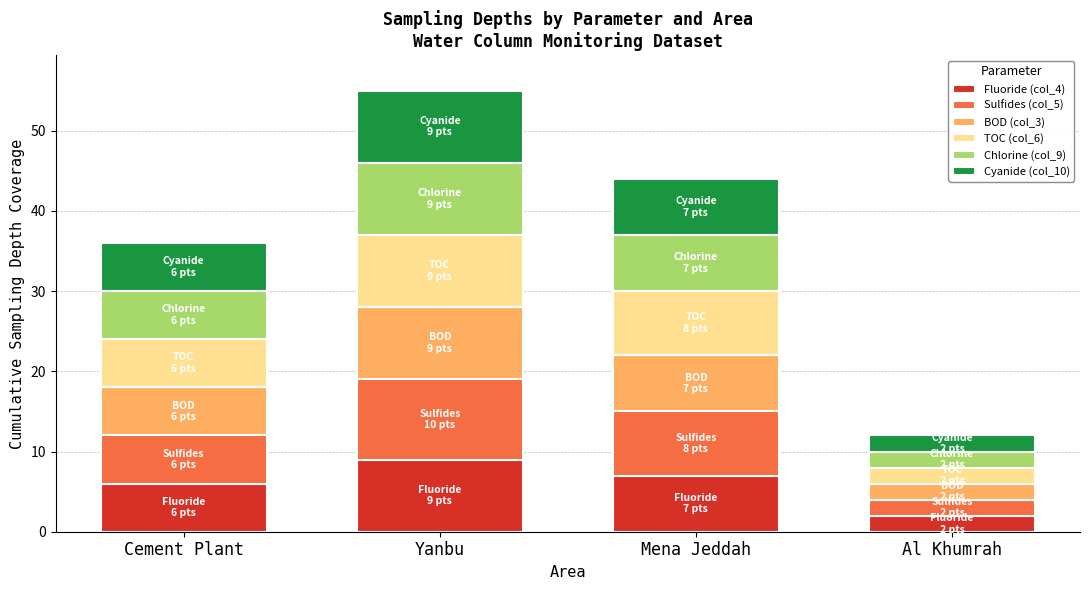

At which category is the sum across all series the highest?

Yanbu